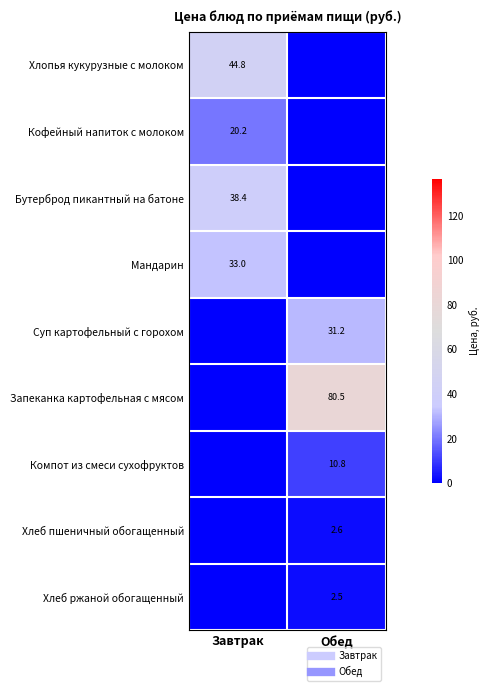

Read the Запеканка картофельная с мясом value at Обед.

80.5